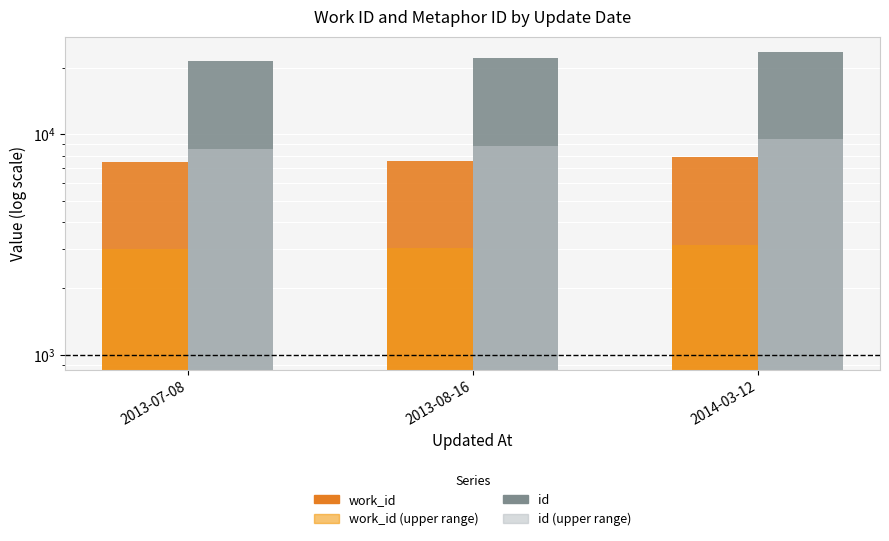

What is the minimum value for id (upper range)?

8607.2